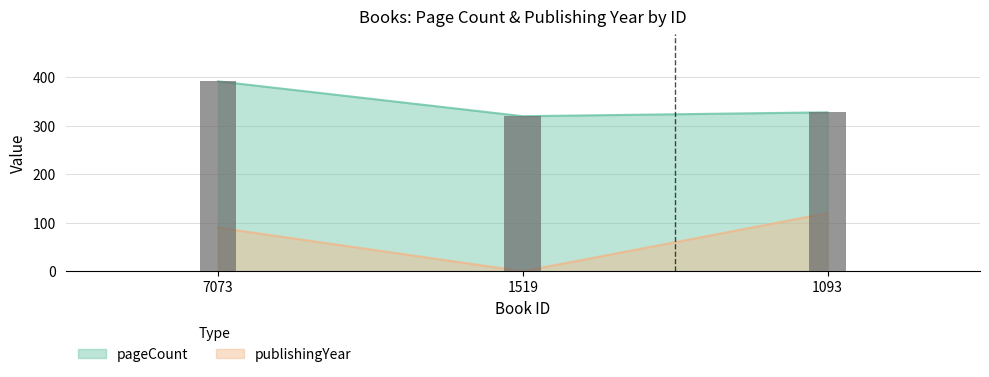

What value does the pageCount series have at 7073, to the nearest 10?

390